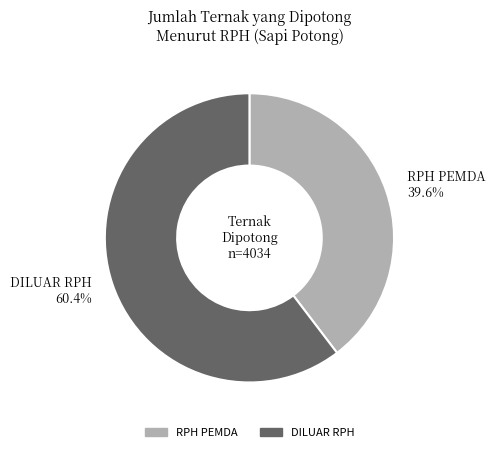

Between DILUAR RPH and RPH PEMDA, which is larger?

DILUAR RPH